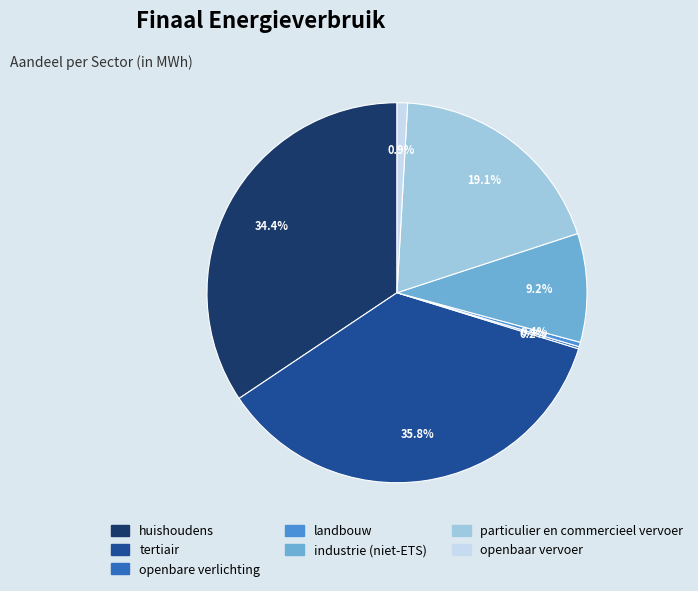

Which has a higher value, huishoudens or openbaar vervoer?

huishoudens